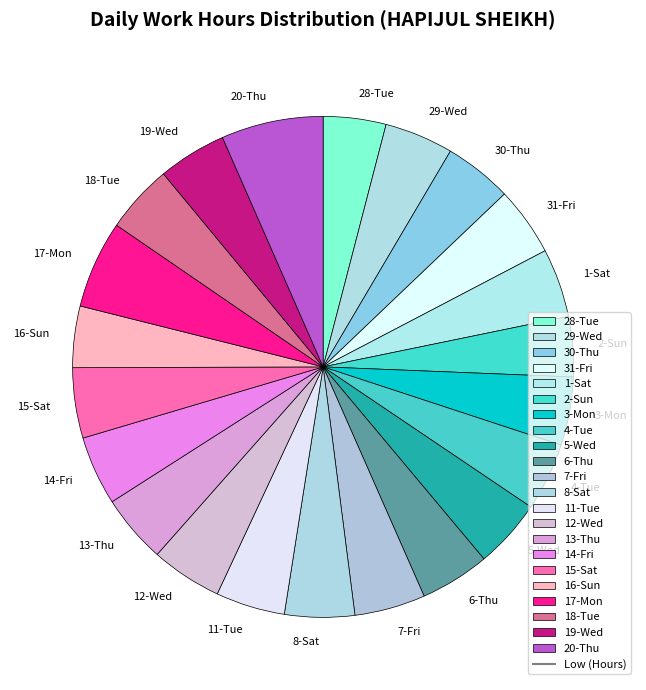

Approximately how many times larger is the value at 18-Tue compared to 2-Sun?

1.1